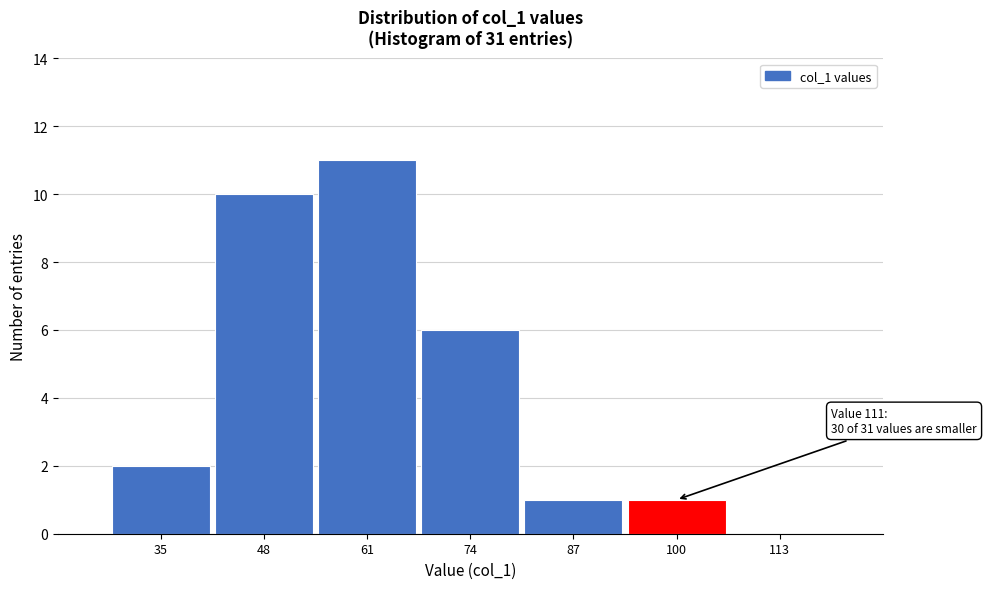

Reading left to right, list all the values displayed in this chart.

35=2	48=10	61=11	74=6	87=1	100=1	113=0